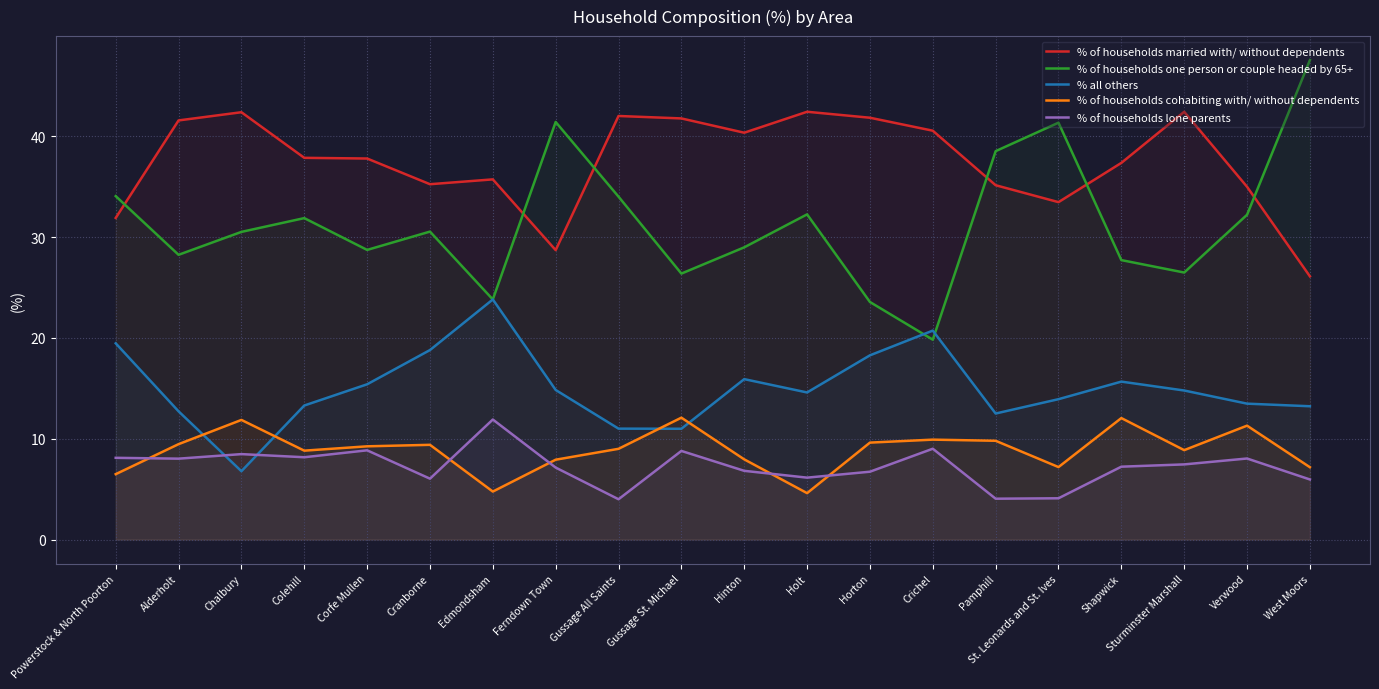

How many lines are shown in the chart?

5